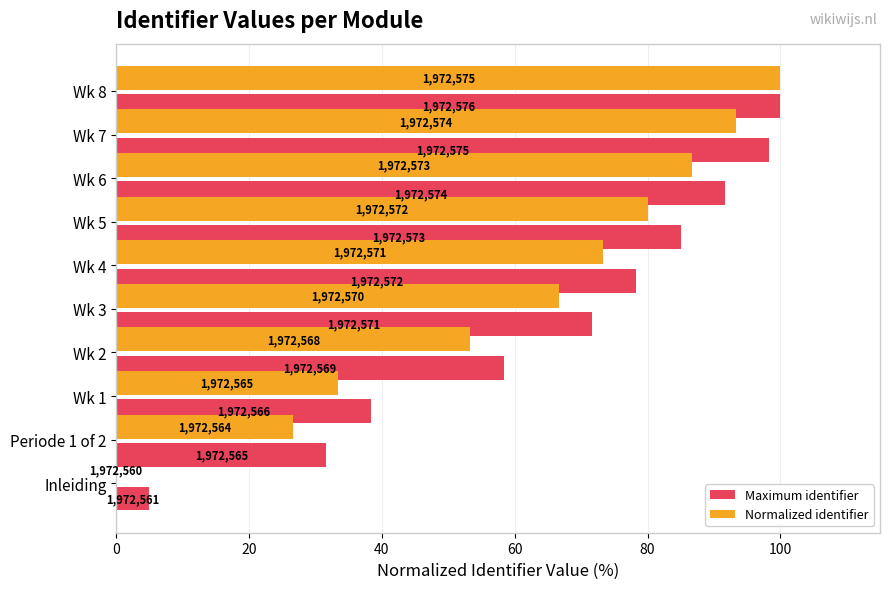

What are all the series names shown in the legend?

Maximum identifier, Normalized identifier